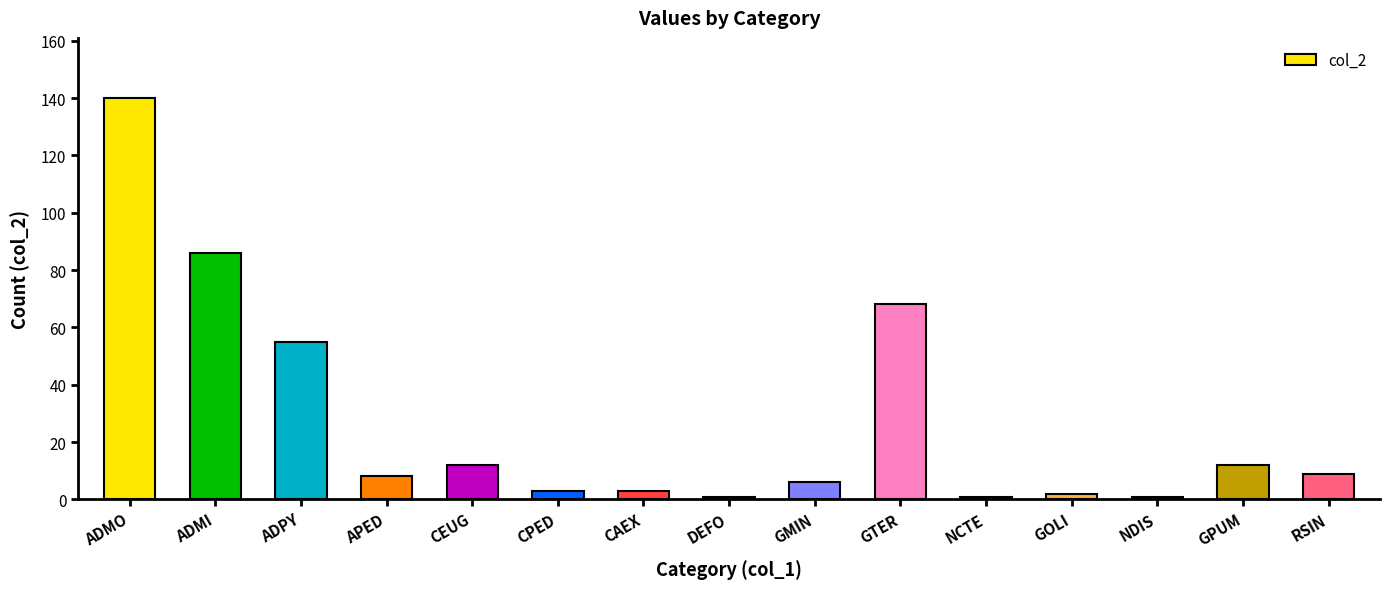

What is the sum of all values?

407